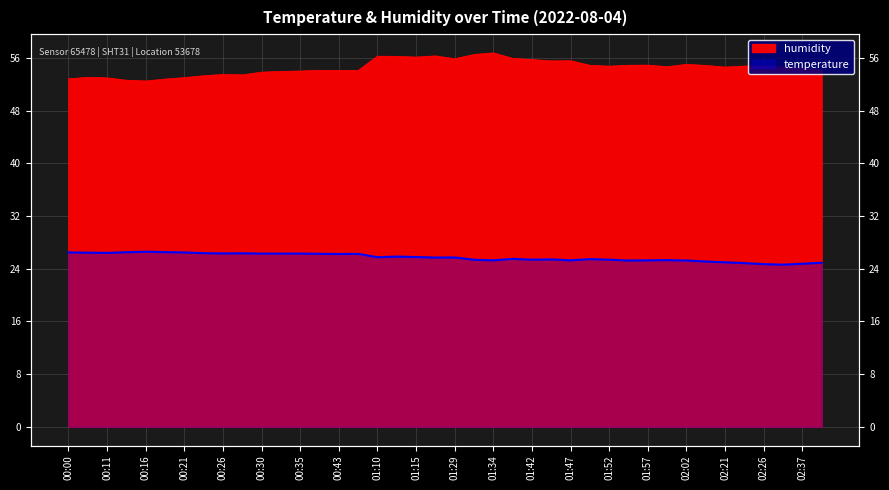

Which series has the largest total across all categories?

humidity